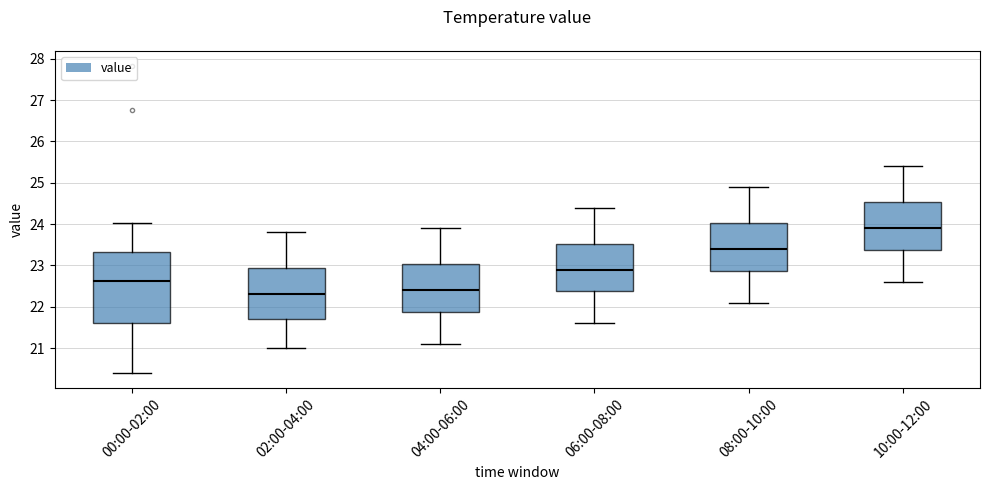

Which box is the tallest, from its lower edge to its upper edge?

00:00-02:00